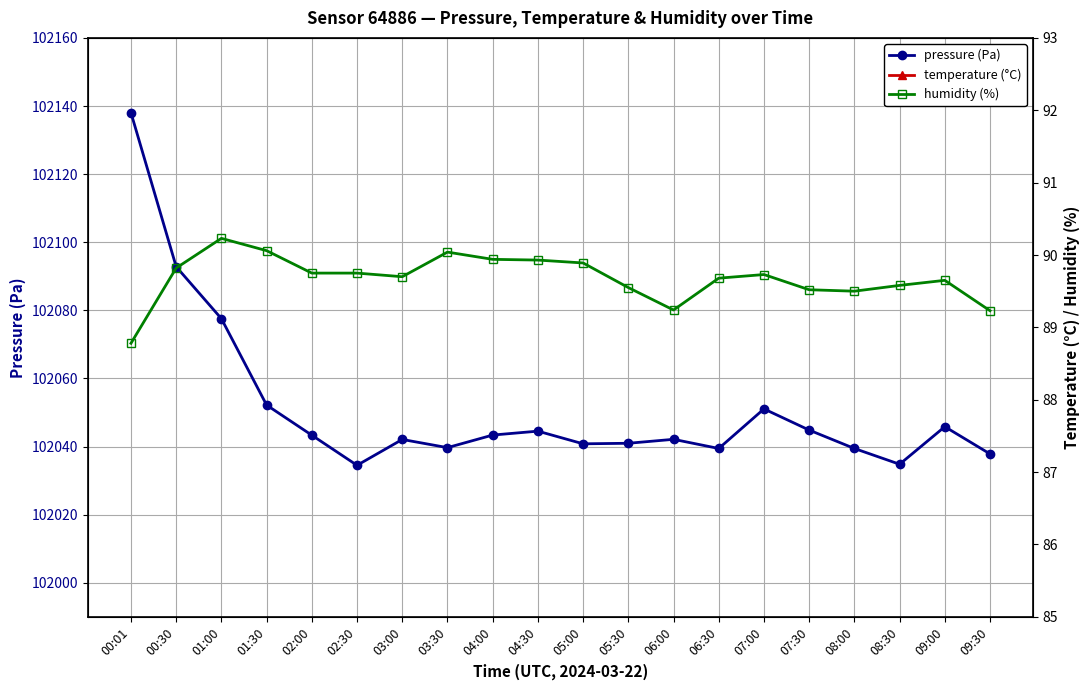

Which series changed the most between 06:30 and 09:30?

pressure (Pa)